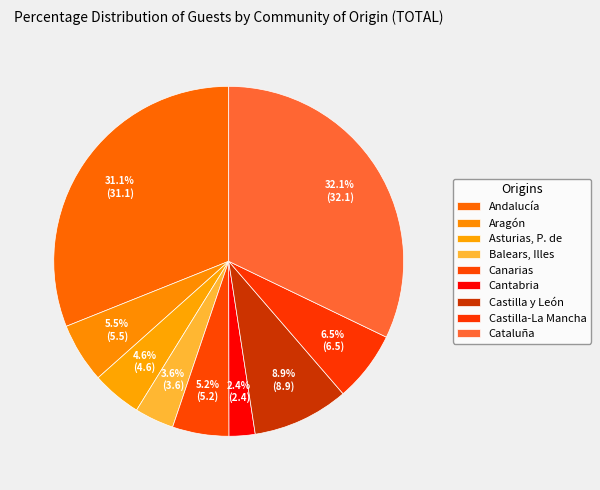

Rank the categories by value from highest to lowest.

Cataluña, Andalucía, Castilla y León, Castilla-La Mancha, Aragón, Canarias, Asturias, P. de, Balears, Illes, Cantabria